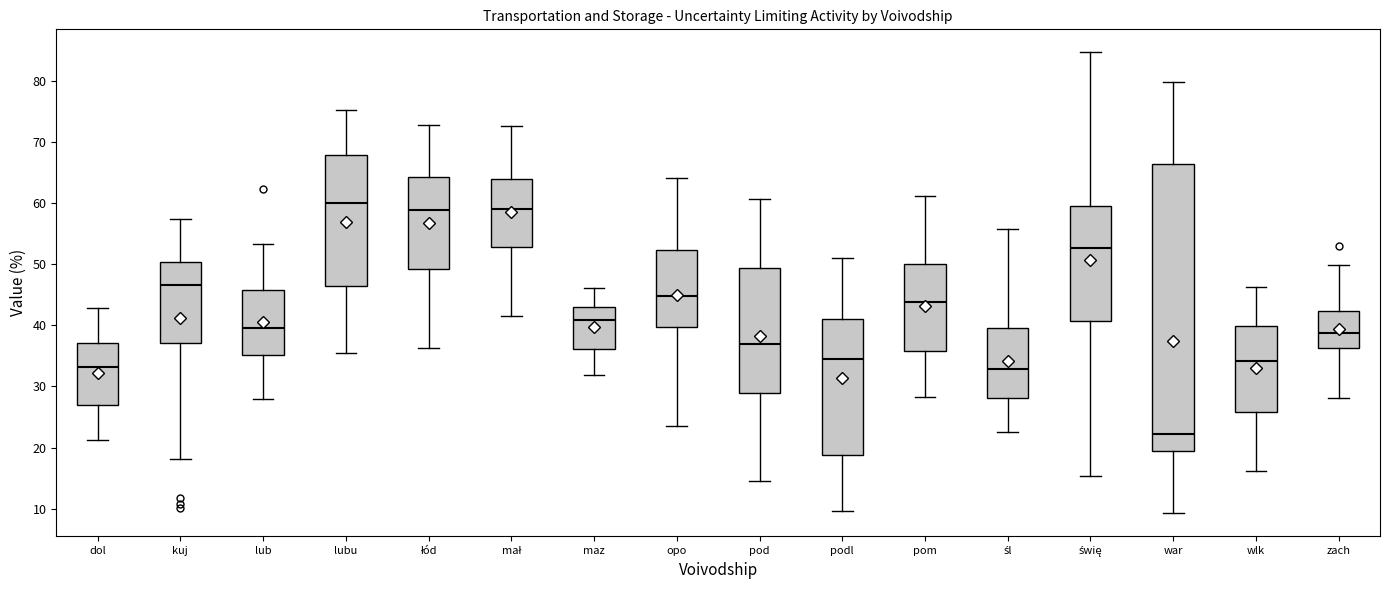

Reading left to right, read every box against the y-axis: the position of its median line, the range the box covers, and the ends of its whiskers. The values are not printed on the chart, so give them approximately, as read against the axis.

dol: median 33, box 27 to 37, whiskers 21 to 43
kuj: median 47, box 37 to 50, whiskers 18 to 57
lub: median 40, box 35 to 46, whiskers 28 to 53
lubu: median 60, box 46 to 68, whiskers 35 to 75
łód: median 59, box 49 to 64, whiskers 36 to 73
mał: median 59, box 53 to 64, whiskers 42 to 73
maz: median 41, box 36 to 43, whiskers 32 to 46
opo: median 45, box 40 to 52, whiskers 24 to 64
pod: median 37, box 29 to 49, whiskers 15 to 61
podl: median 35, box 19 to 41, whiskers 10 to 51
pom: median 44, box 36 to 50, whiskers 28 to 61
śl: median 33, box 28 to 39, whiskers 23 to 56
świę: median 53, box 41 to 59, whiskers 15 to 85
war: median 22, box 19 to 66, whiskers 9 to 80
wlk: median 34, box 26 to 40, whiskers 16 to 46
zach: median 39, box 36 to 42, whiskers 28 to 50